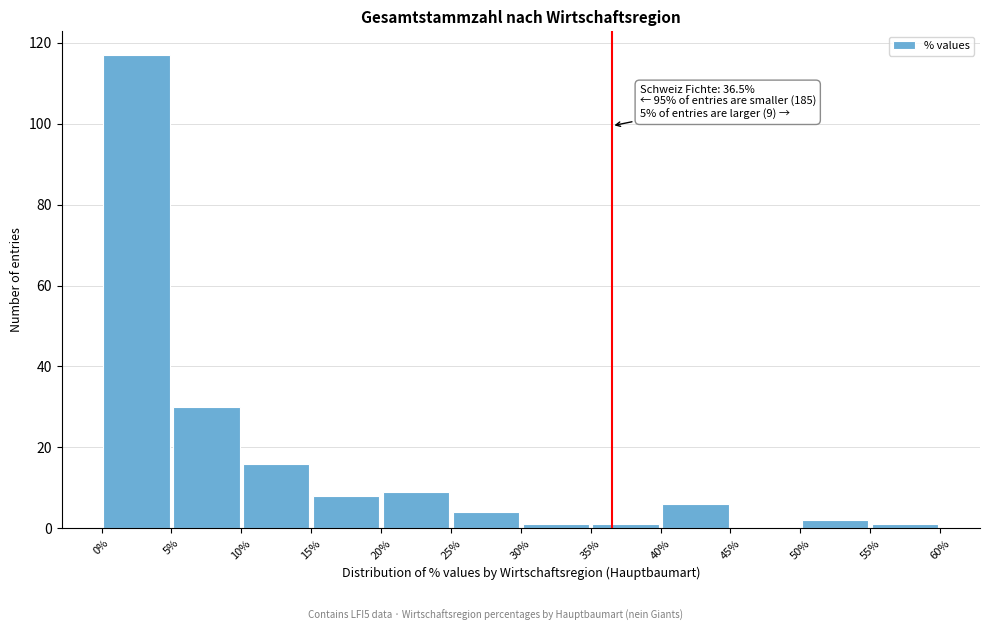

Over which range of the x-axis is the bar tallest?

0% to 5%